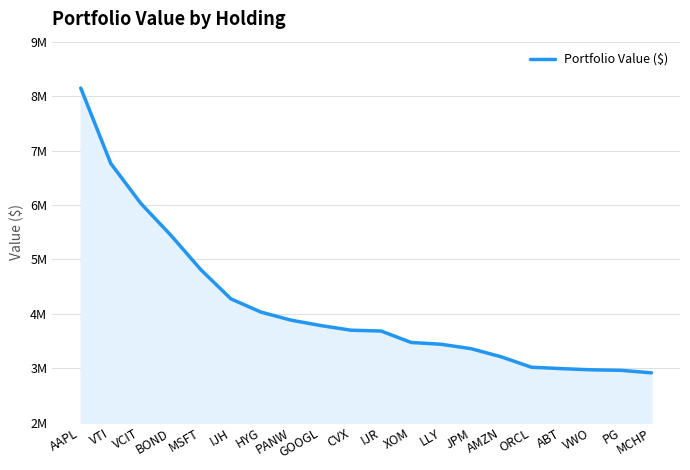

What is the difference between the values at PG and IJR?

722260